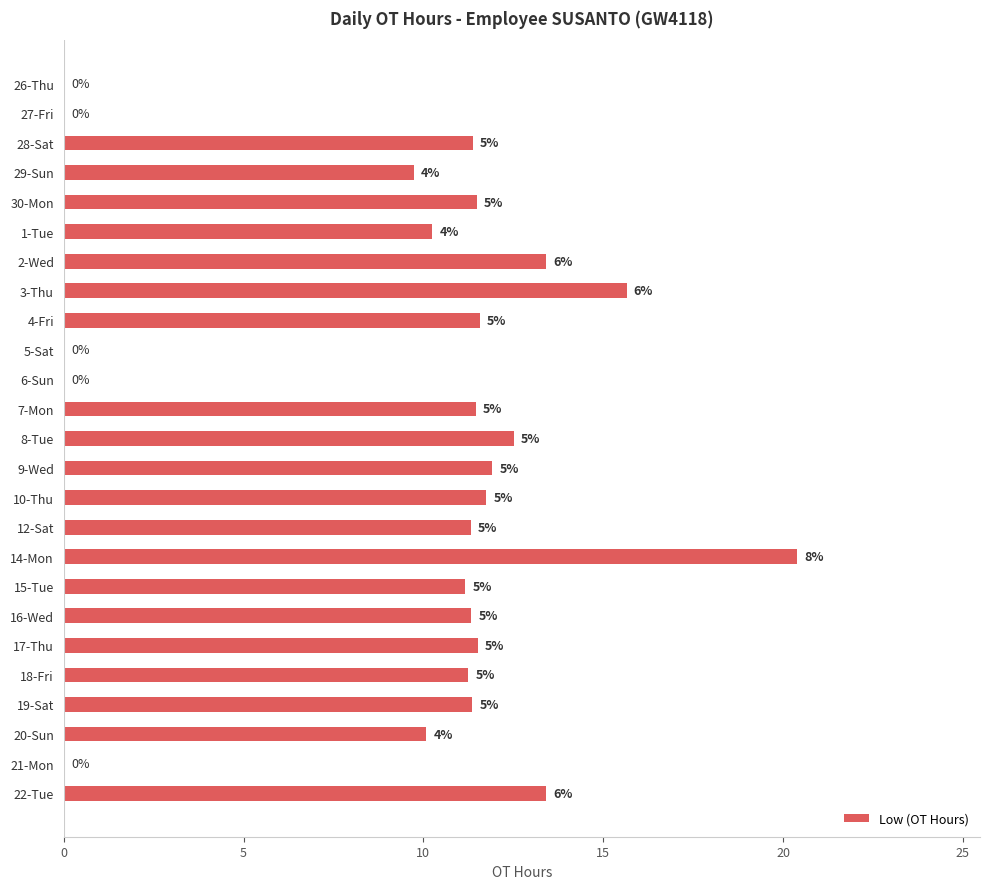

Are the bars horizontal?

Yes